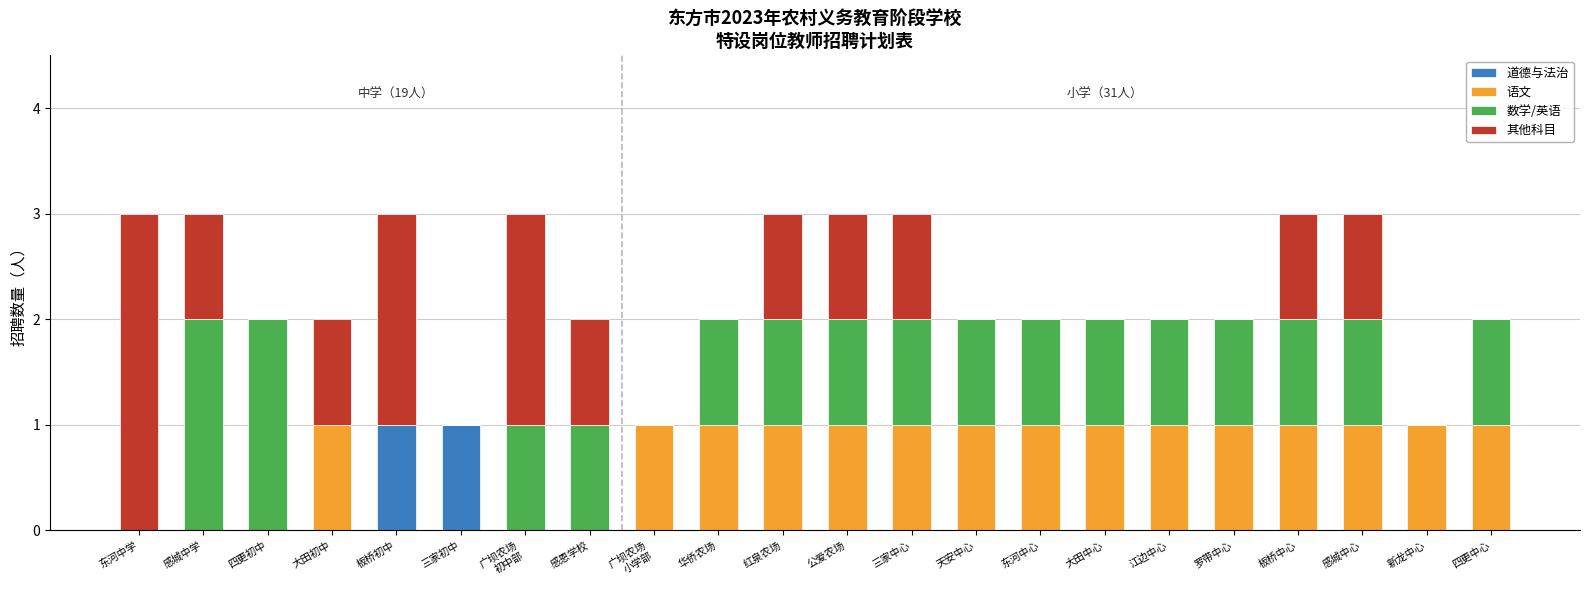

True or false: 道德与法治 has a value of 1 at 新龙中心.

False